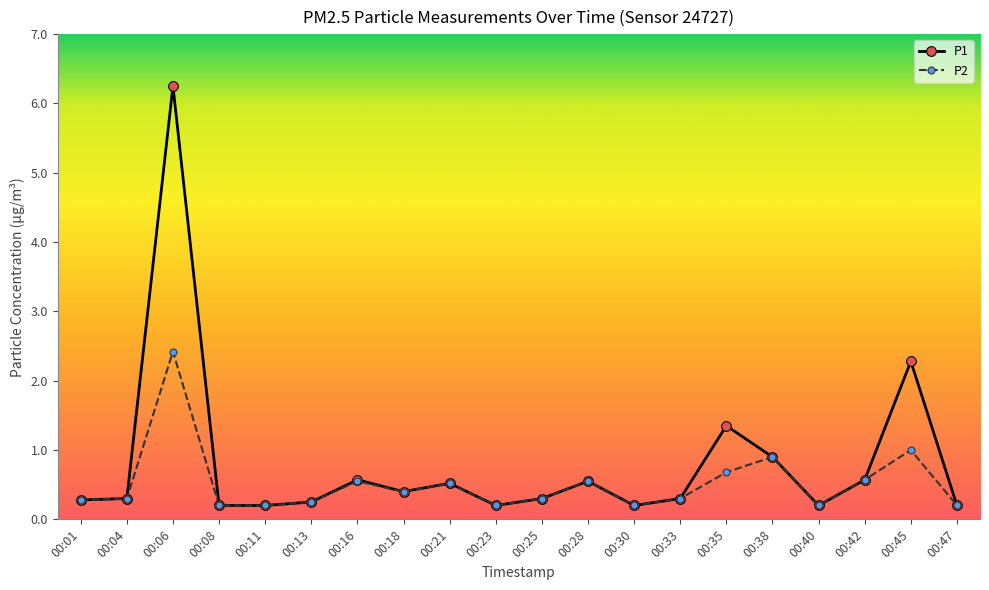

What is the value of the P1 point at the 18th from the left?

0.6